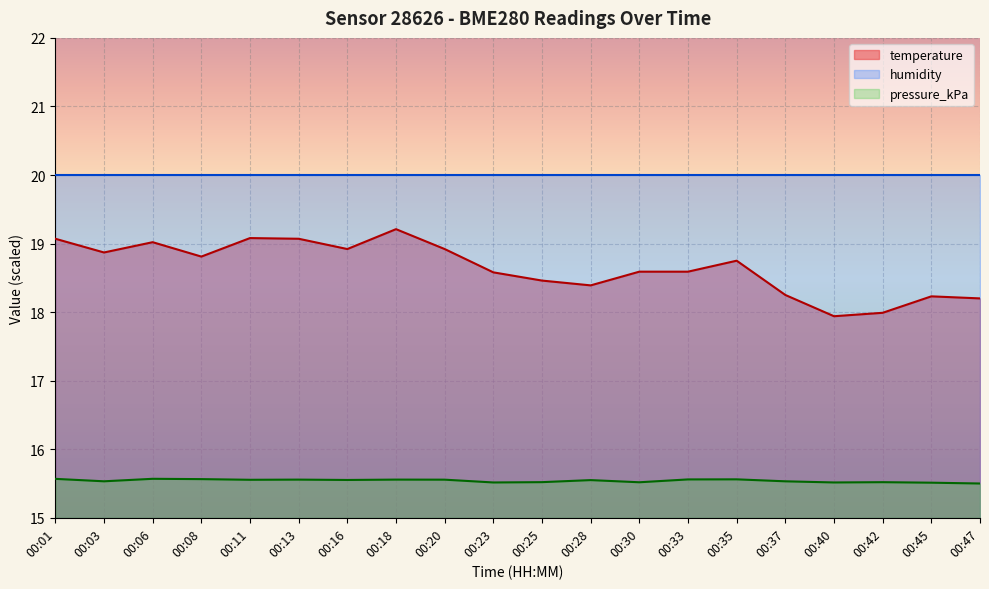

What are all the series names shown in the legend?

temperature, humidity, pressure_kPa